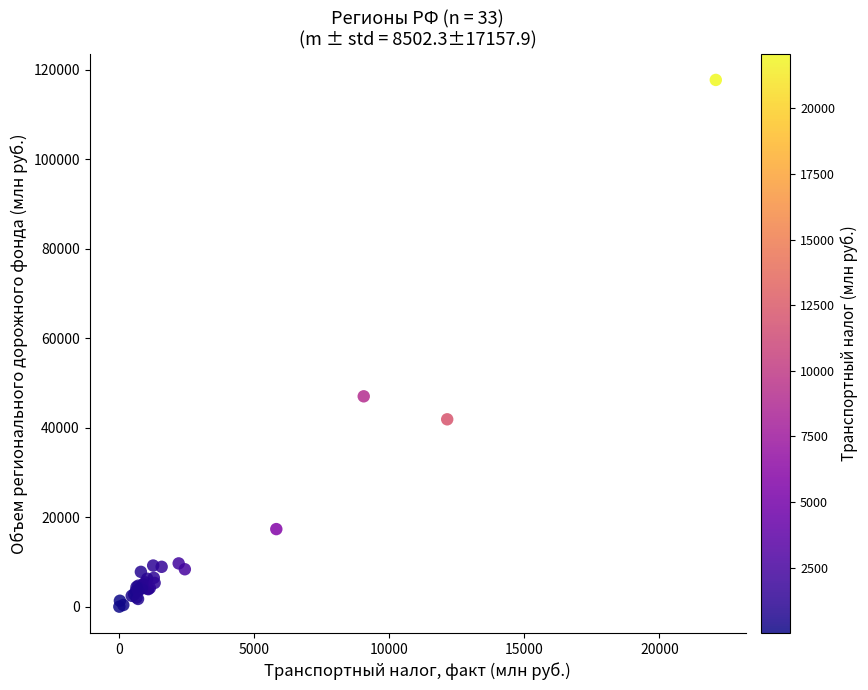

What Y value in the scatter plot is closest to 58844?

46995.1